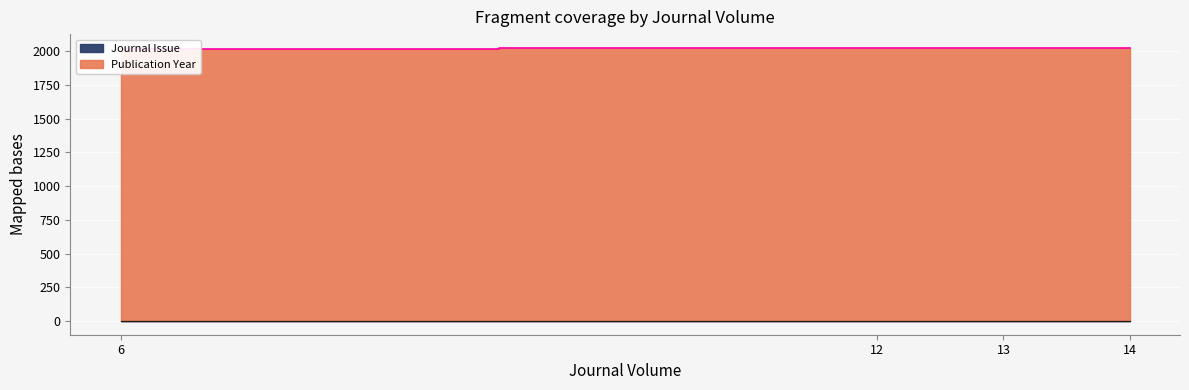

Where does the Publication Year series first go above 2022?

14